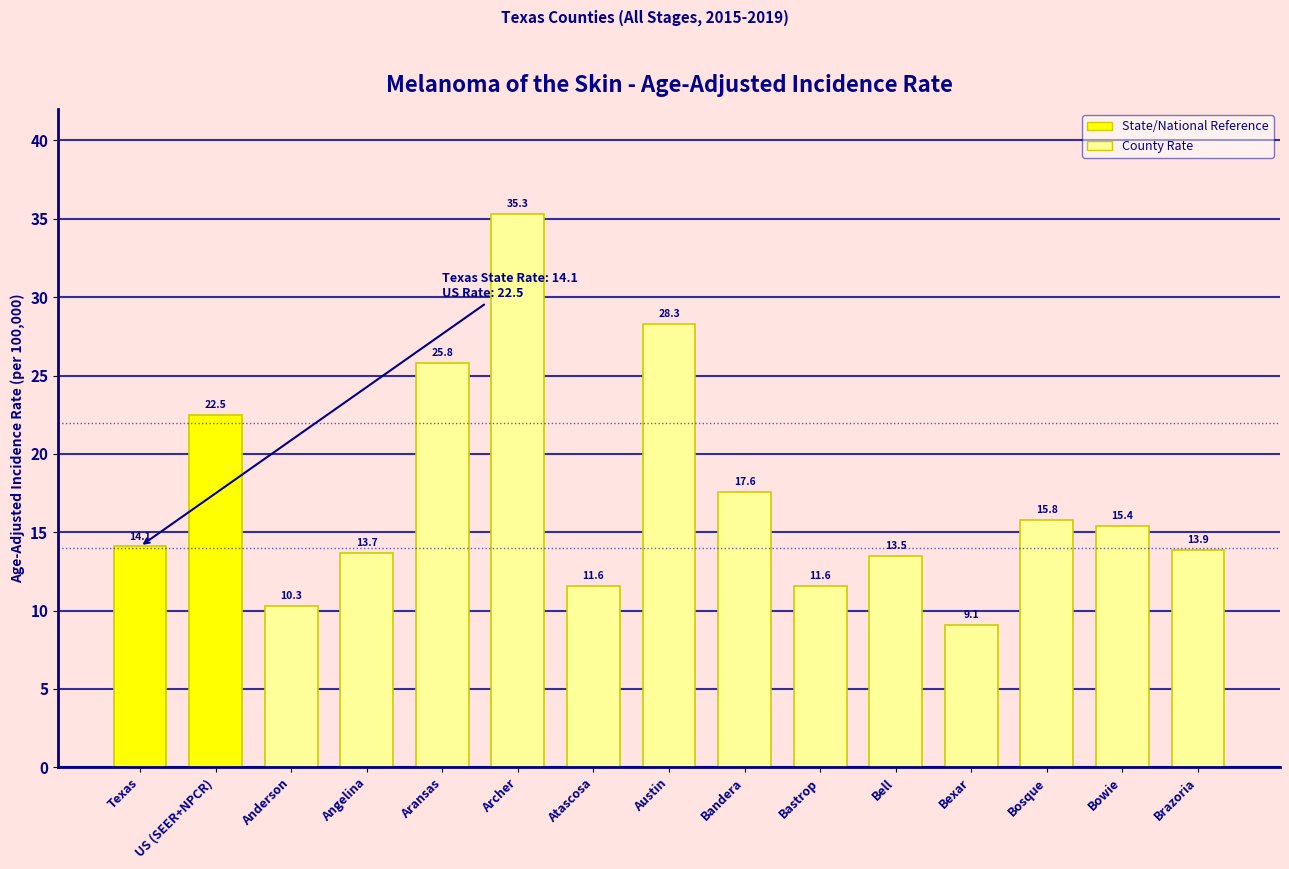

What is the change in value from Angelina to Bowie?

+1.7